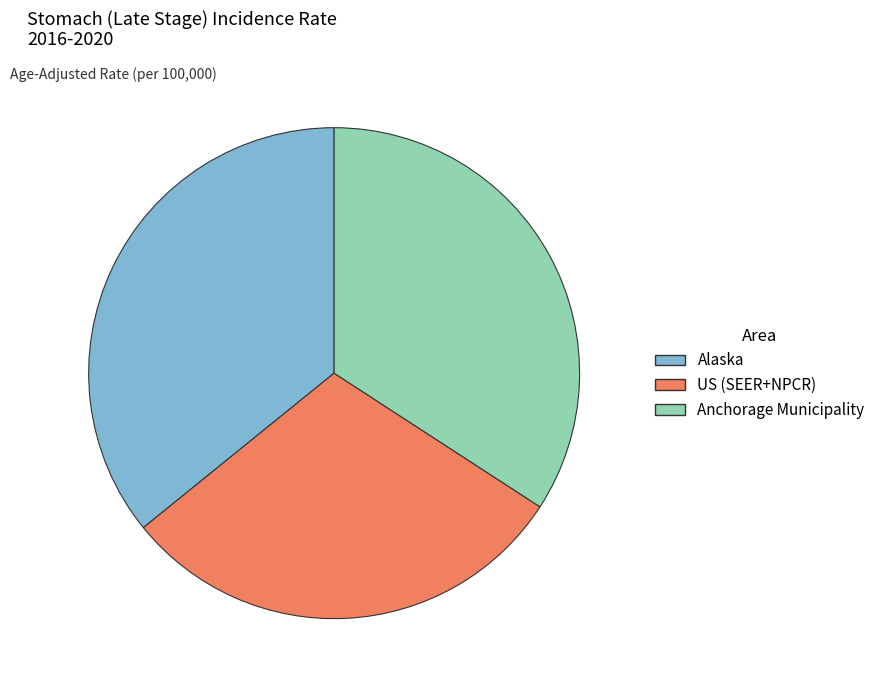

Do Anchorage Municipality and Alaska together represent more than half of the pie?

Yes